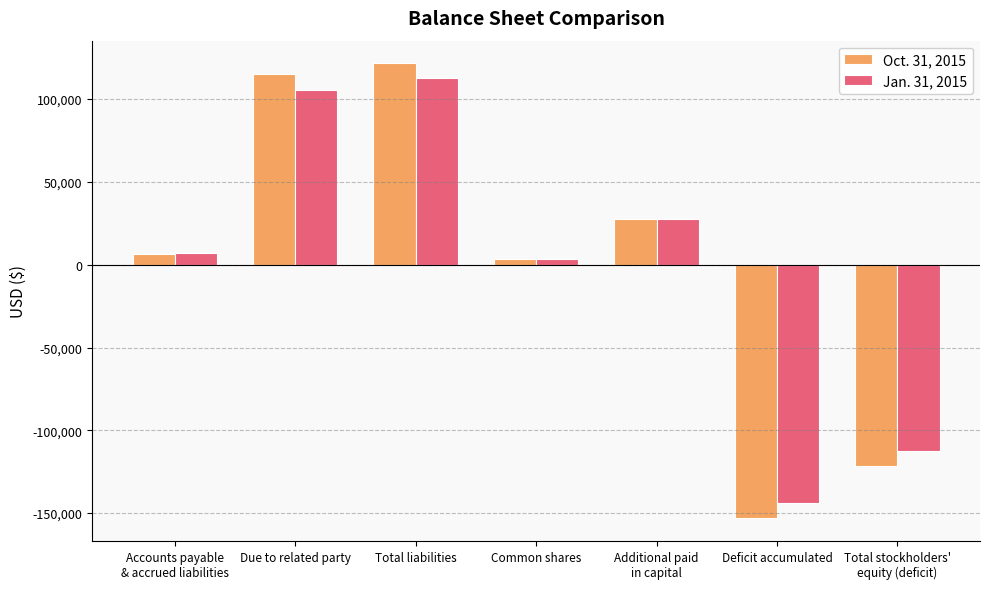

What value does the Oct. 31, 2015 series have at Accounts payable
& accrued liabilities?

6444